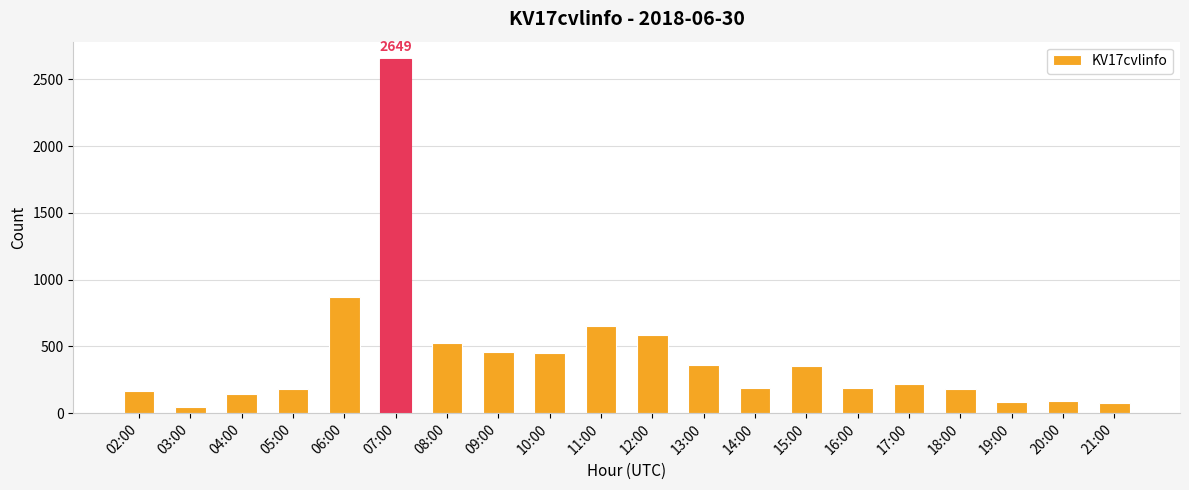

Count the number of categories in the chart.

20